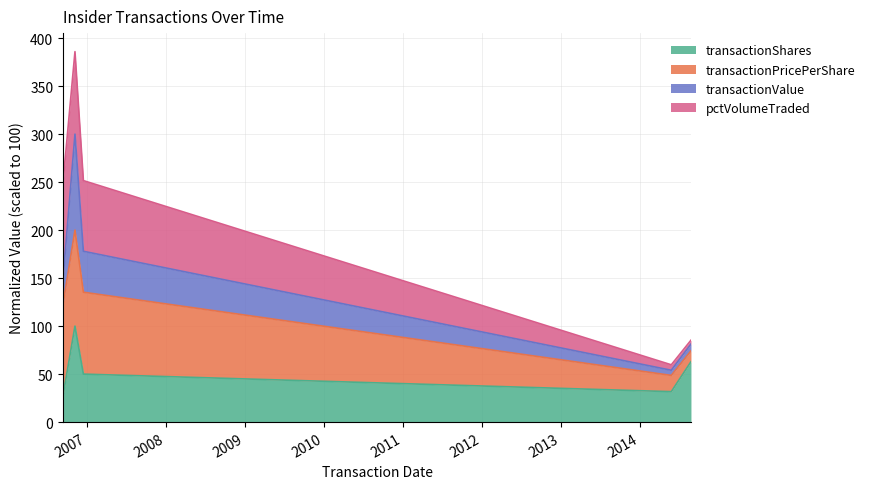

True or false: transactionValue and transactionShares intersect in this chart.

False